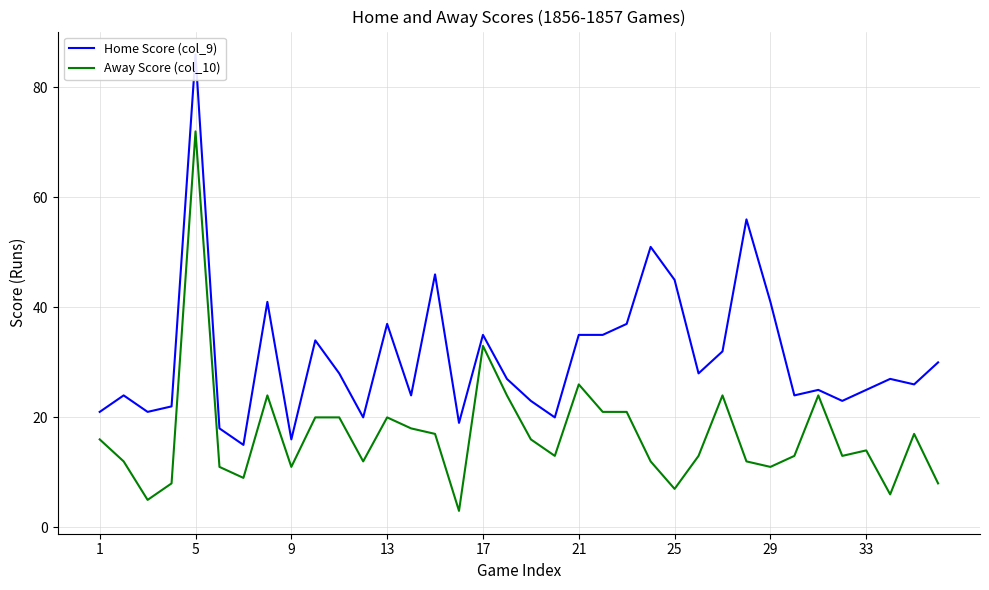

Is it true that Away Score (col_10) equals 33 at 17?

True